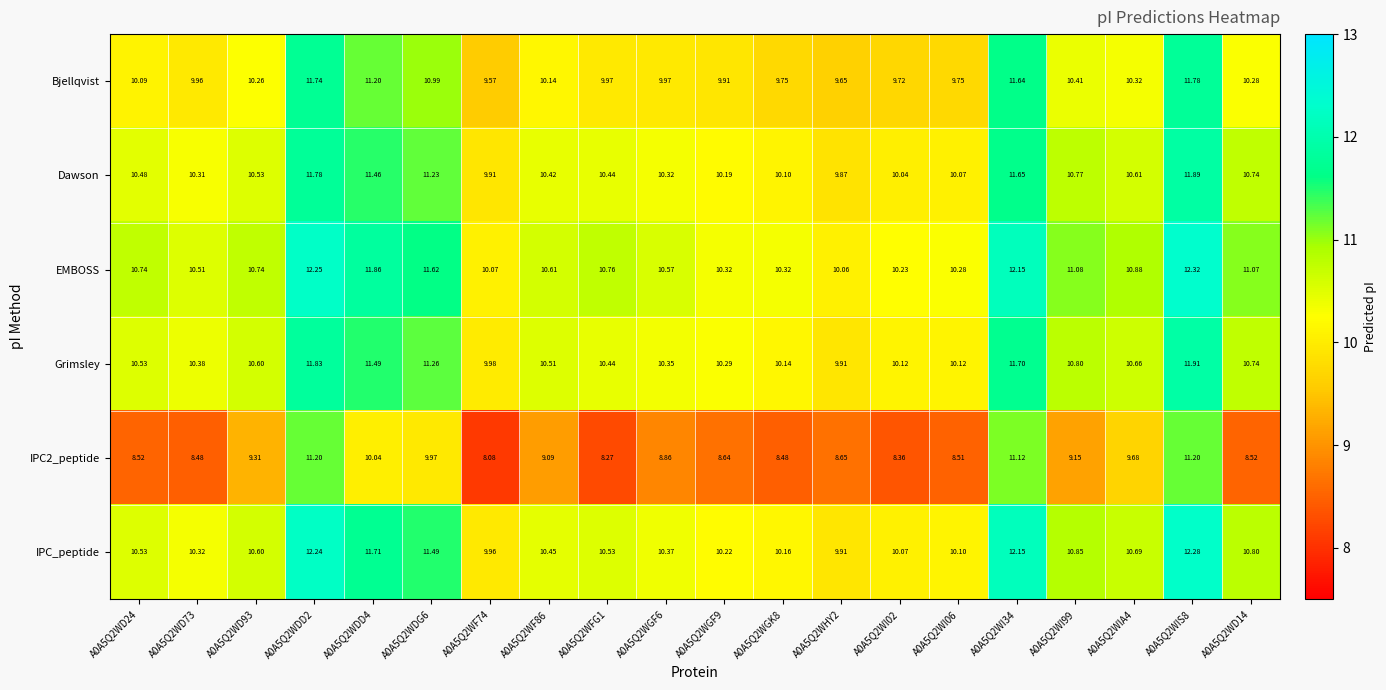

Which series has the largest range (max minus min)?

IPC2_peptide